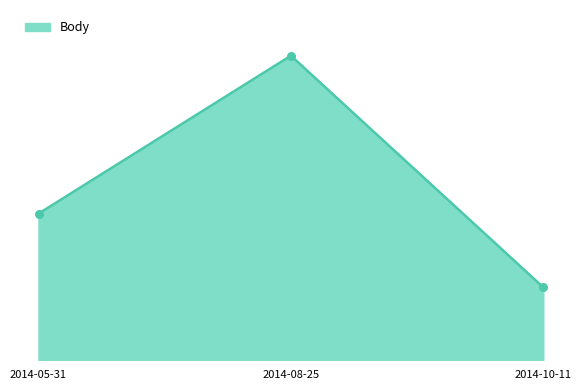

What is the ratio of the value at 2014-10-11 to the value at 2014-08-25?

0.2